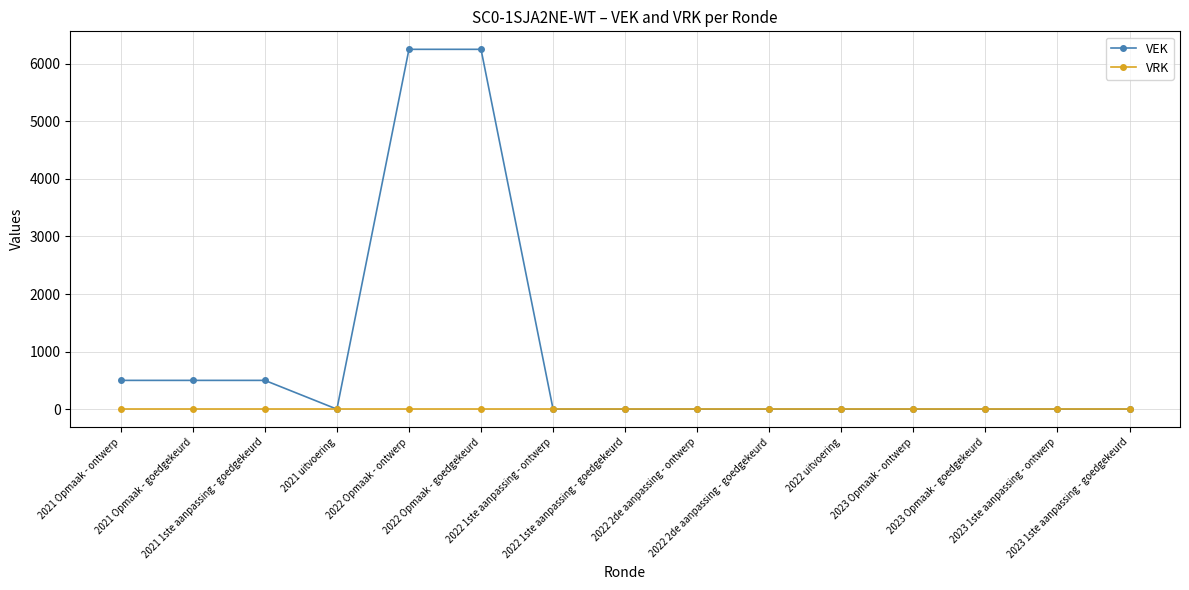

What is the difference between the VEK values at 2022 Opmaak - goedgekeurd and 2021 1ste aanpassing - goedgekeurd?

5750